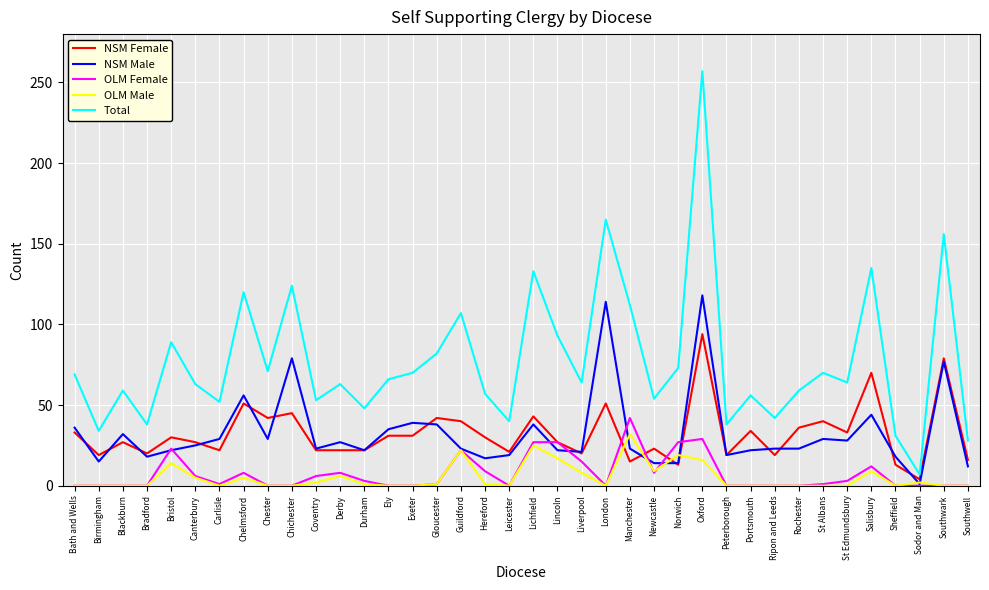

What is the difference between the OLM Female values at Blackburn and Lichfield?

27